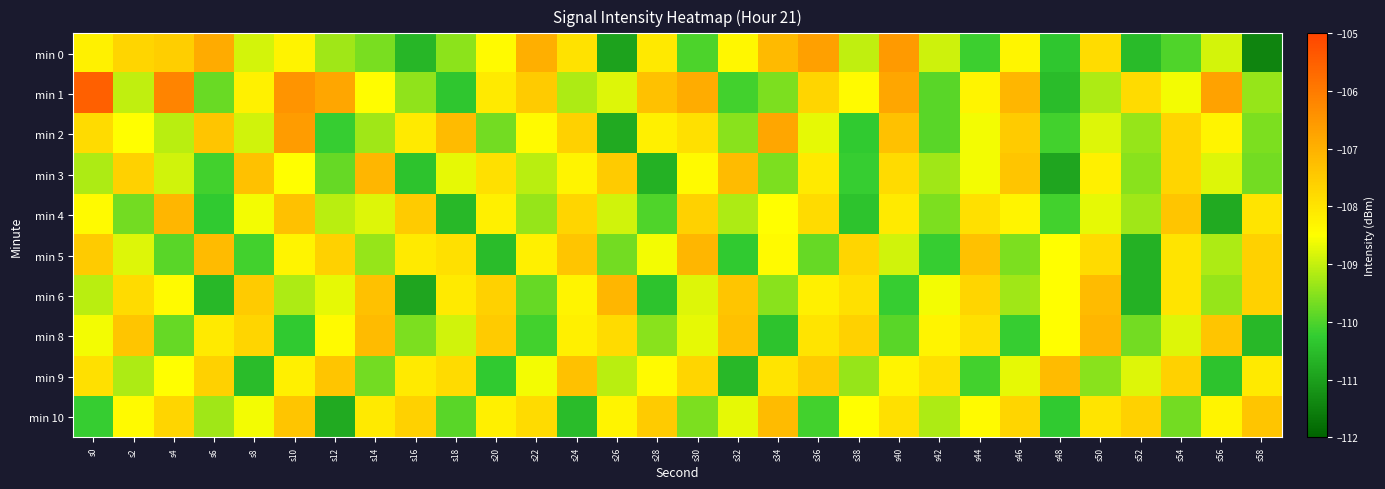

Rank the series at s28 from highest to lowest value.

min 1, min 10, min 0, min 2, min 9, min 5, min 8, min 4, min 6, min 3